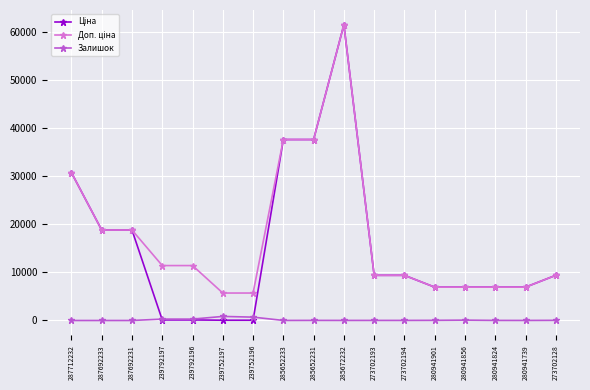

Is it true that Залишок equals 33.0 at 280941901?

True